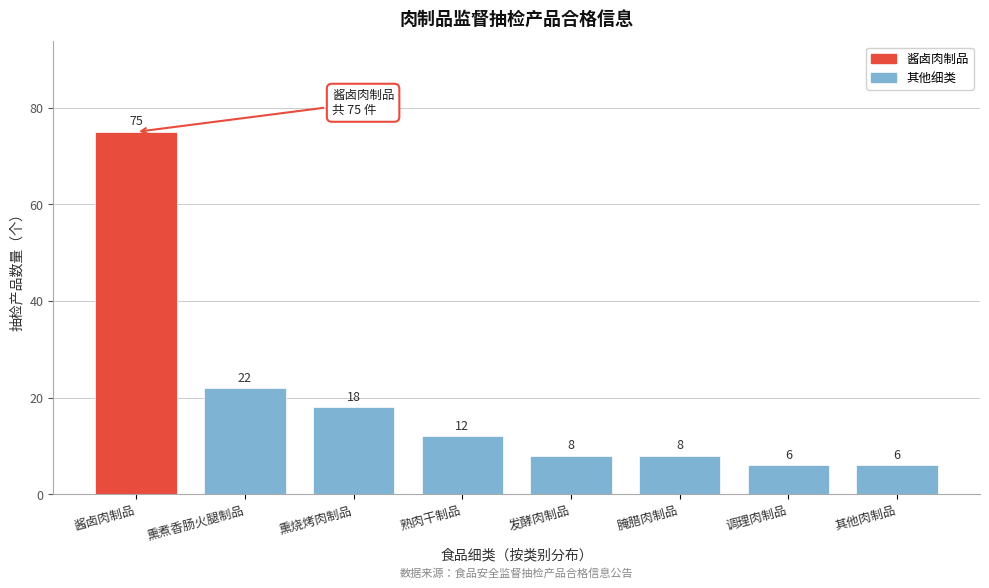

Reading right to left, list all the values displayed in this chart.

其他肉制品=6	调理肉制品=6	腌腊肉制品=8	发酵肉制品=8	熟肉干制品=12	熏烧烤肉制品=18	熏煮香肠火腿制品=22	酱卤肉制品=75